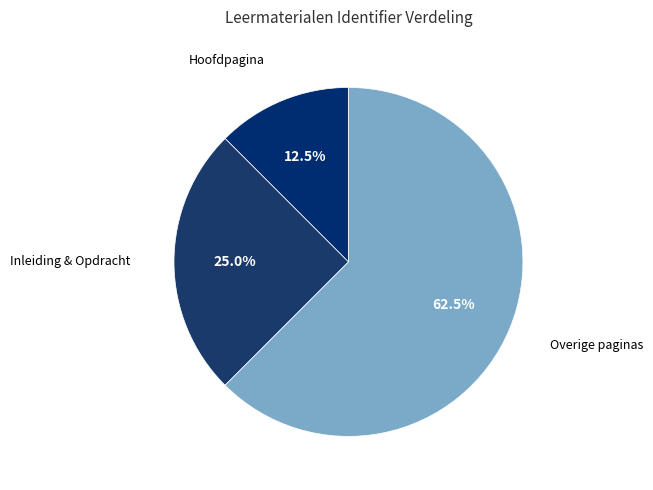

How many slices are in this pie chart?

3